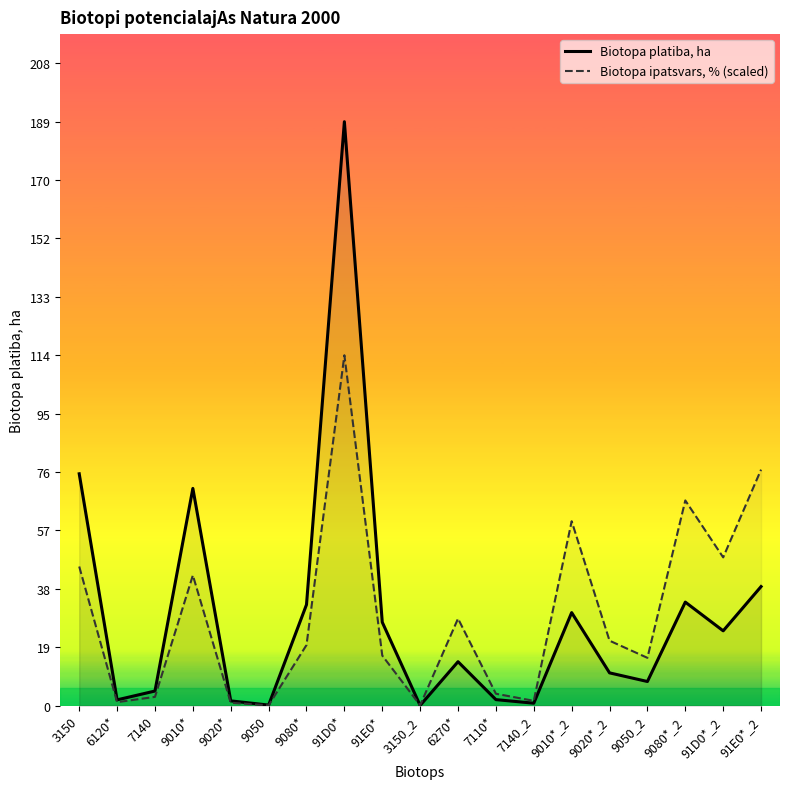

Where is the first local minimum for Biotopa ipatsvars, % (scaled)?

6120*